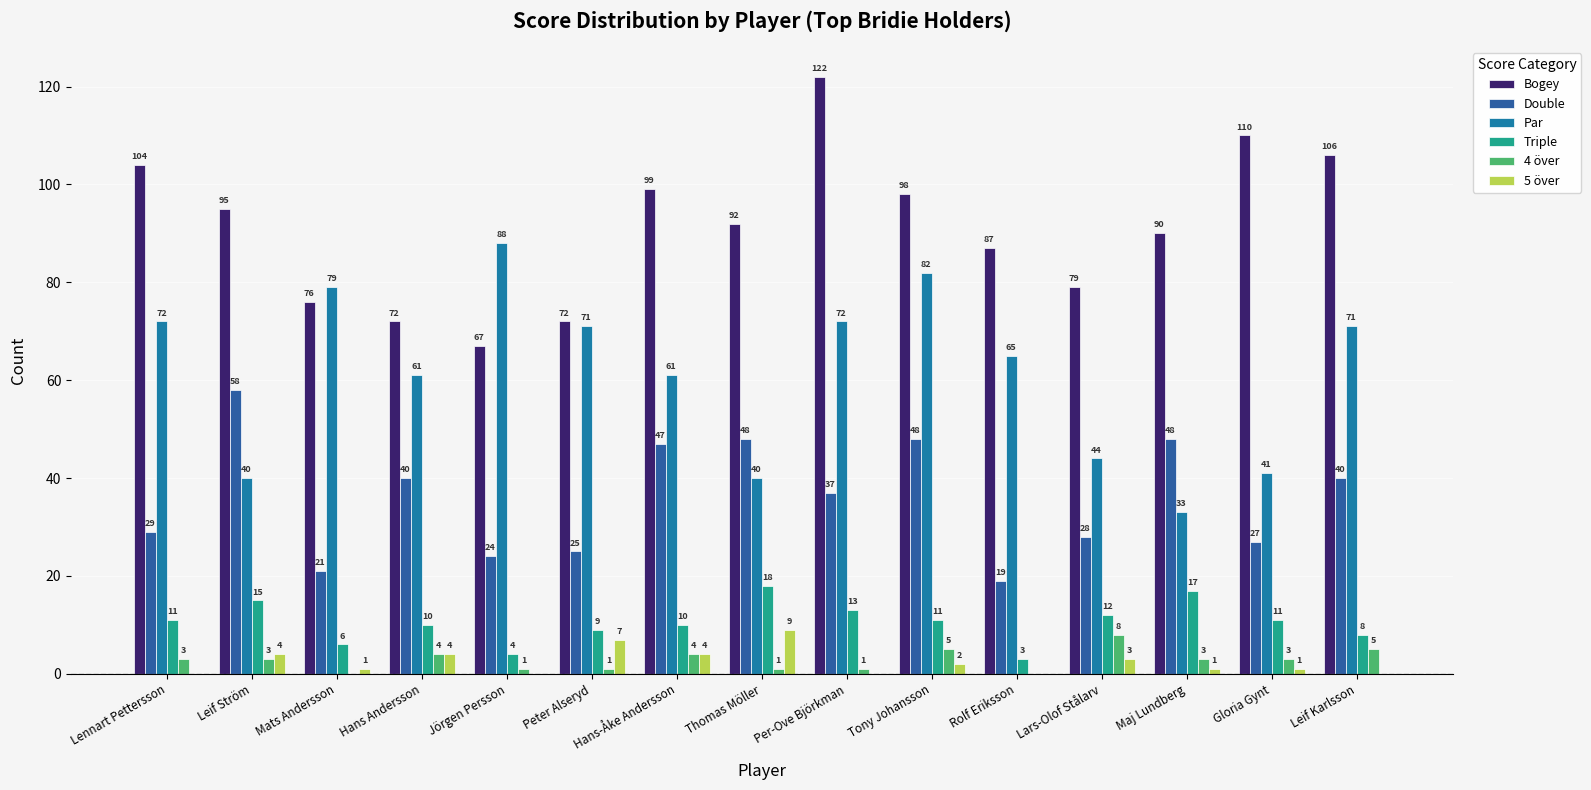

Read the 4 över value at Hans-Åke Andersson.

4